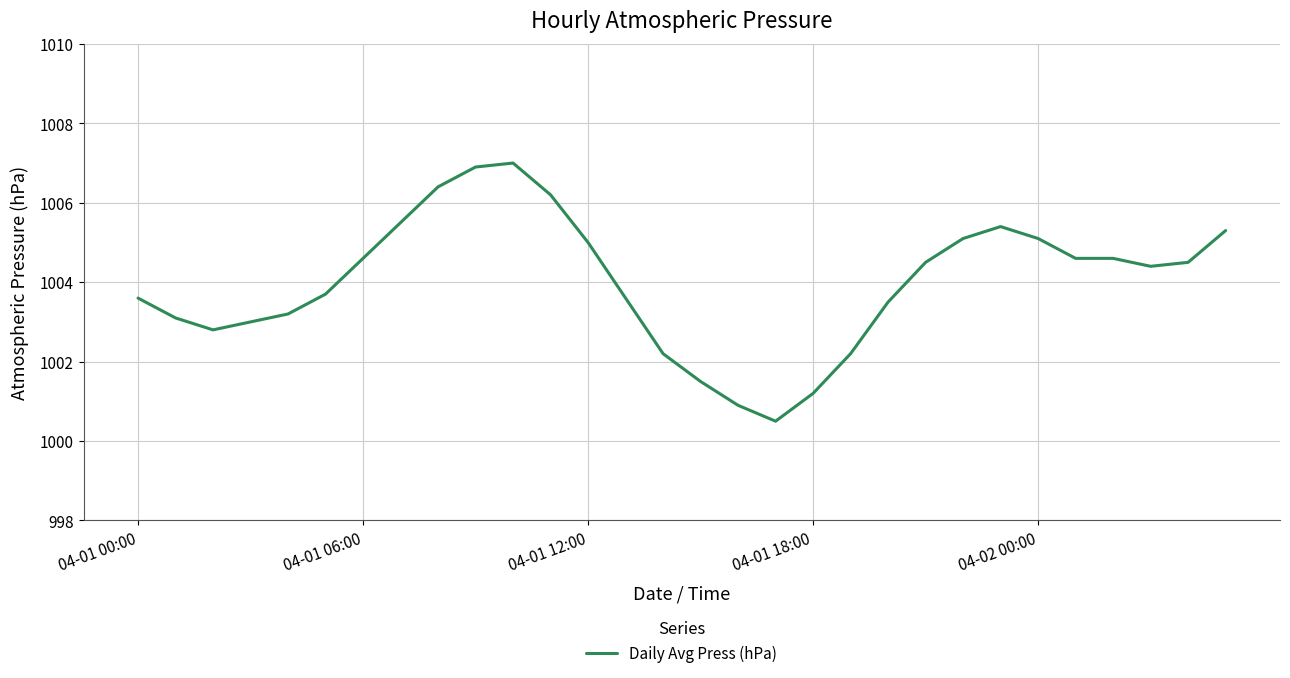

Reading left to right, what are all the values shown in this chart?

1003.6	1003.1	1002.8	1003.0	1003.2	1003.7	1004.6	1005.5	1006.4	1006.9	1007.0	1006.2	1005.0	1003.6	1002.2	1001.5	1000.9	1000.5	1001.2	1002.2	1003.5	1004.5	1005.1	1005.4	1005.1	1004.6	1004.6	1004.4	1004.5	1005.3